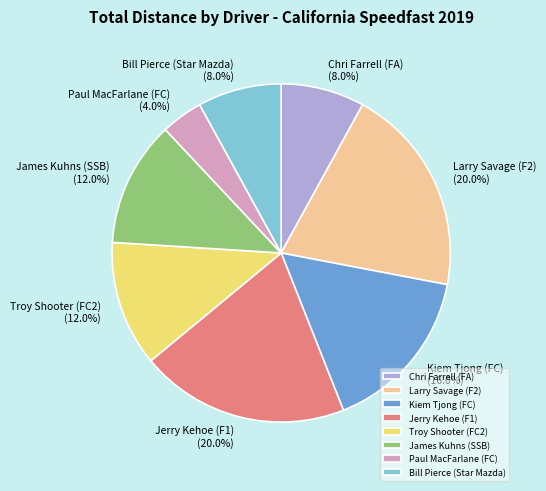

What percentage is the Jerry Kehoe (F1) slice, to the nearest percent?

20%